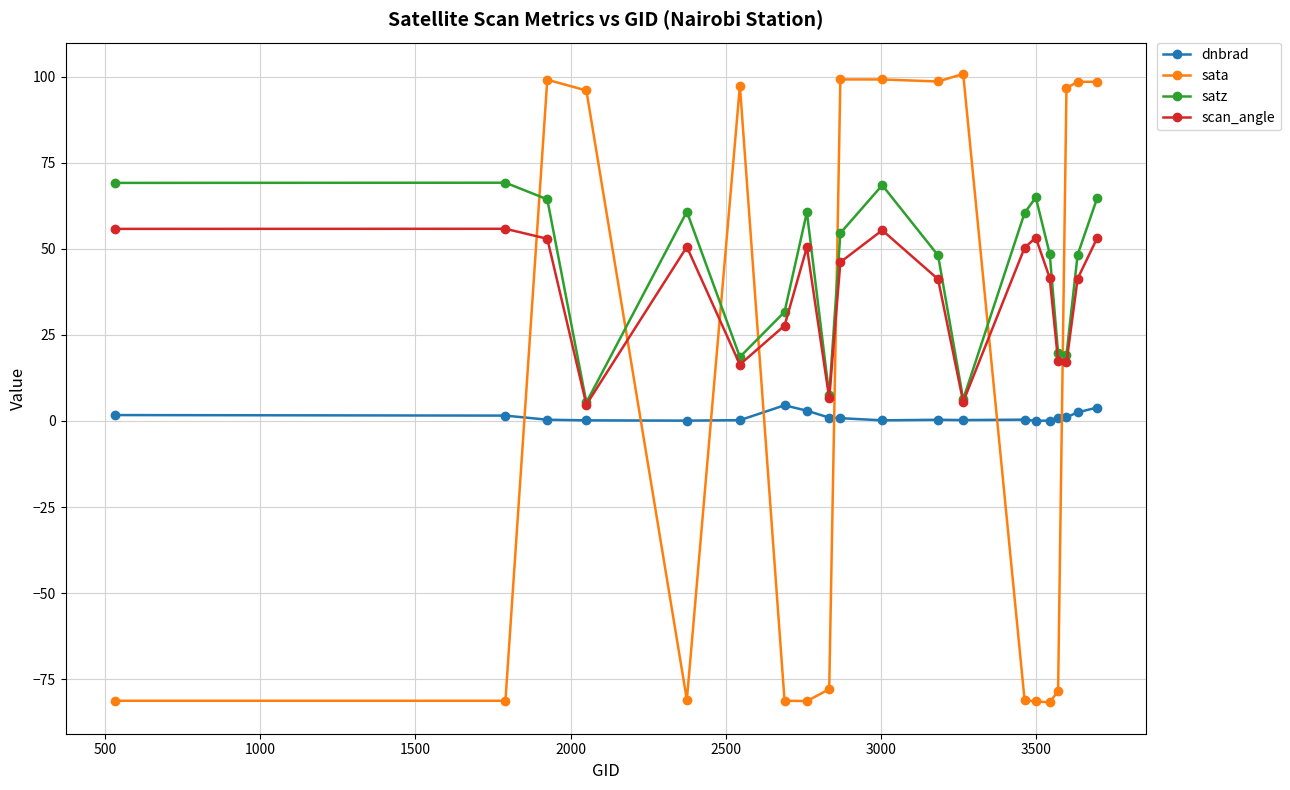

What is the maximum value for dnbrad?

4.6